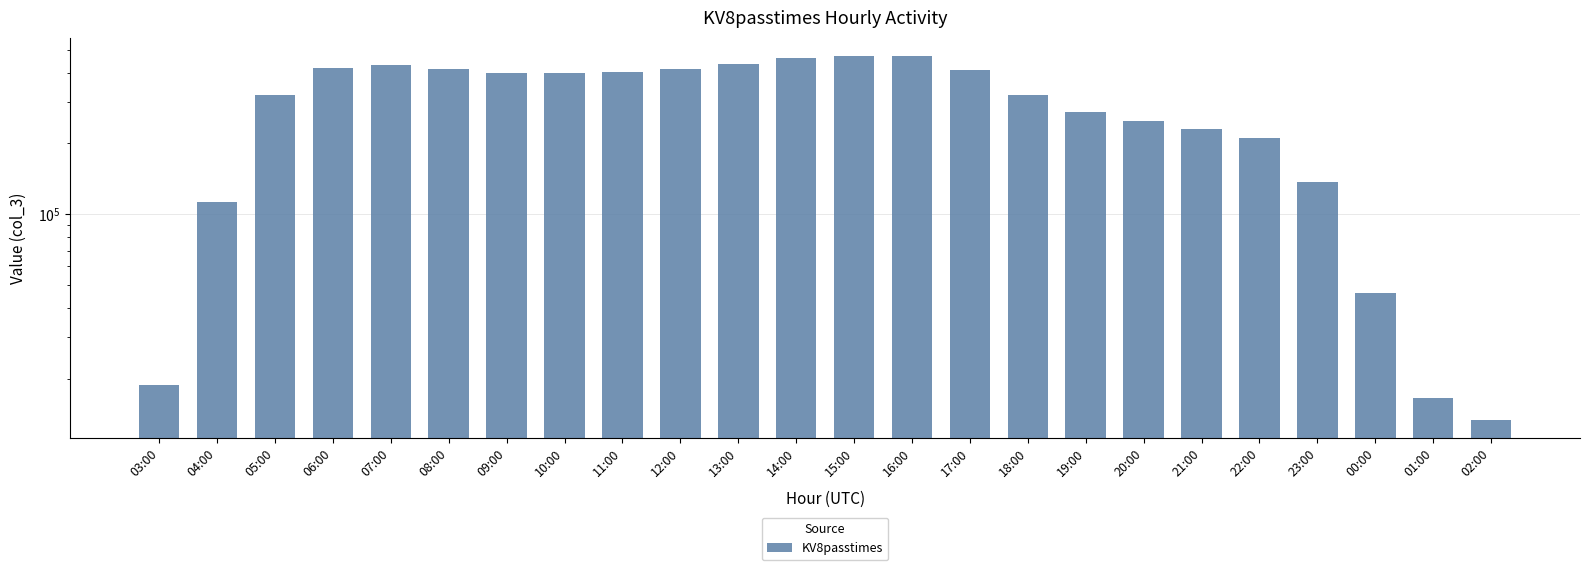

What is the change in value from 11:00 to 00:00?

-358168